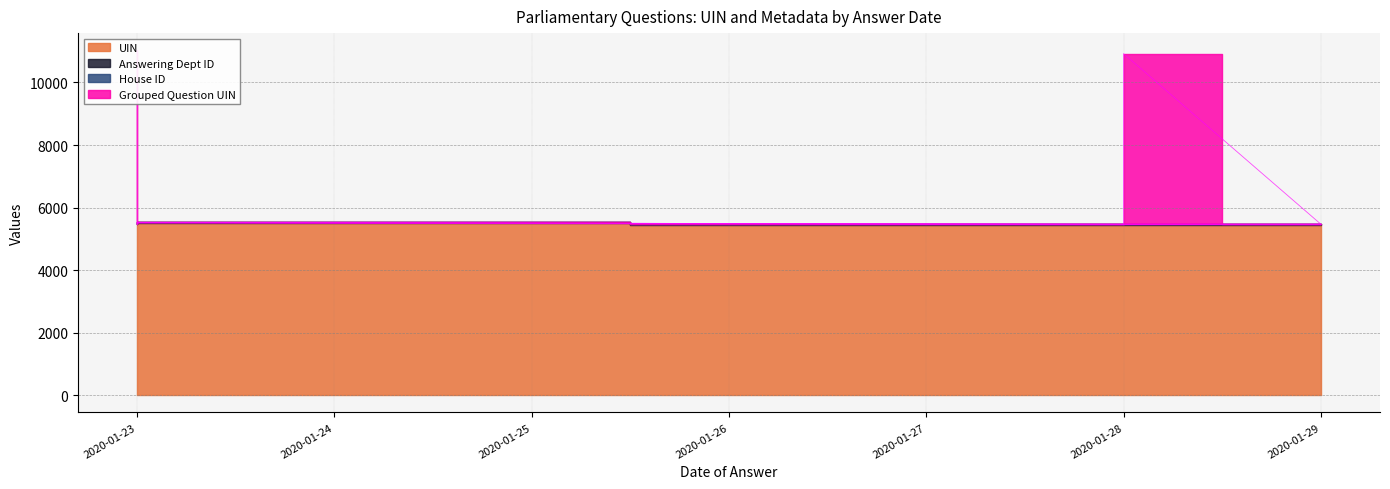

Which has a higher value, 2020-01-23 or 2020-01-23?

2020-01-23